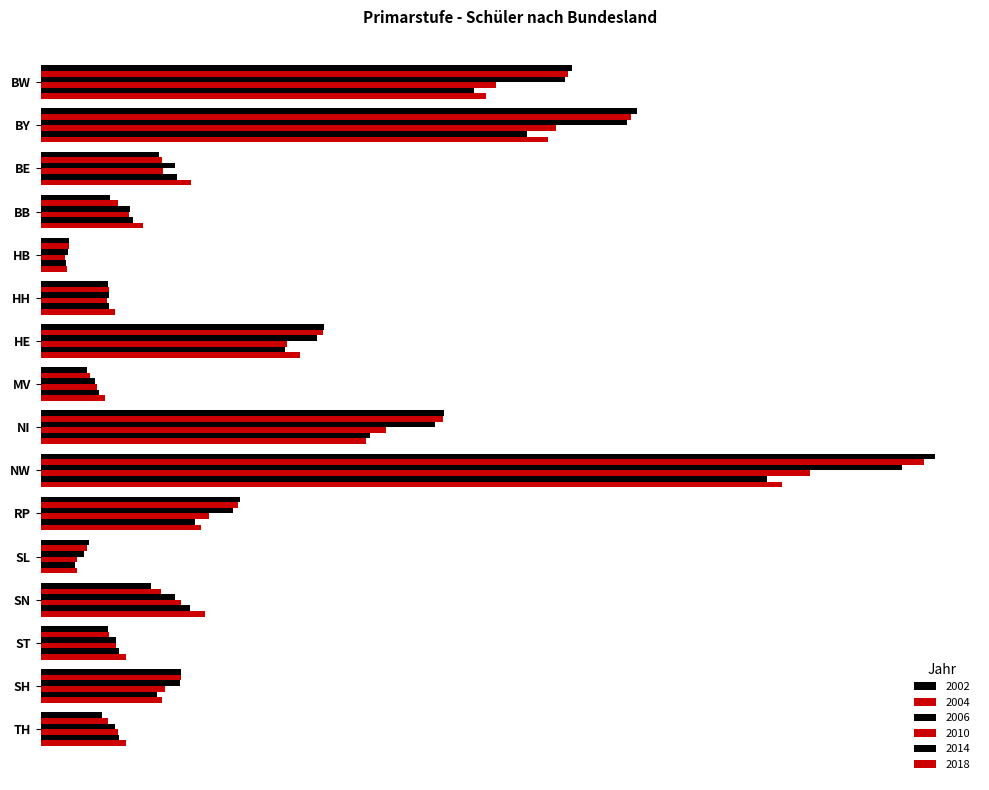

What is the value of the 2010 bar at the 15th from the left?

107724